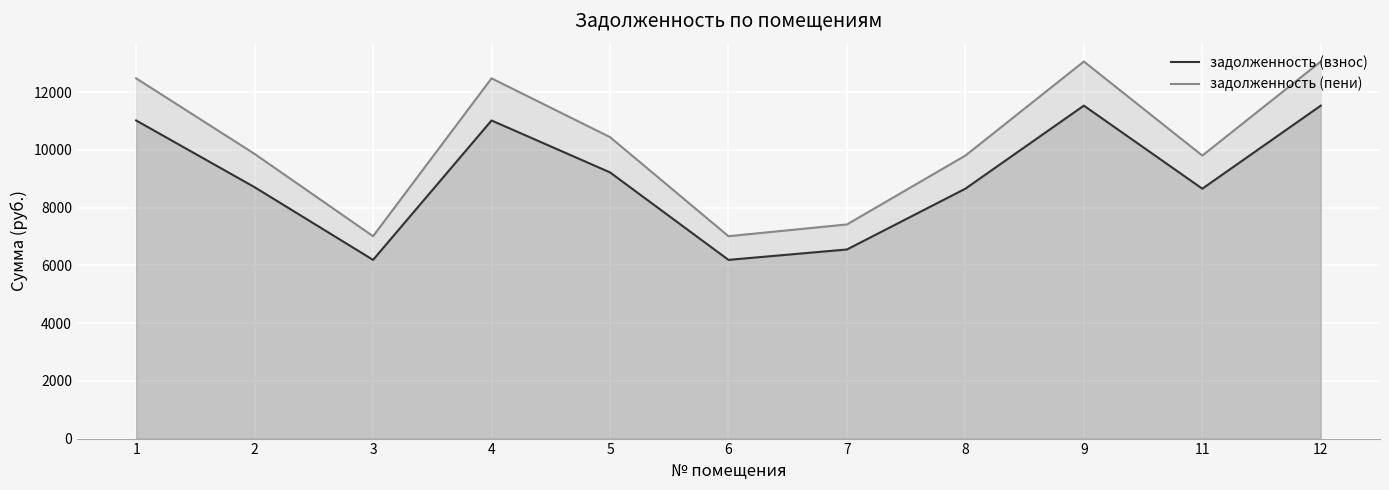

Reading right to left, transcribe all the data shown in this chart.

задолженность (взнос): 11530.3	8654.2	11530.3	8654.2	6548.4	6188.9	9219.1	11016.7	6188.9	8705.5	11016.7
задолженность (пени): 13057.8	9800.6	13057.8	9800.6	7415.9	7008.8	10440.4	12476.2	7008.8	9858.8	12476.2